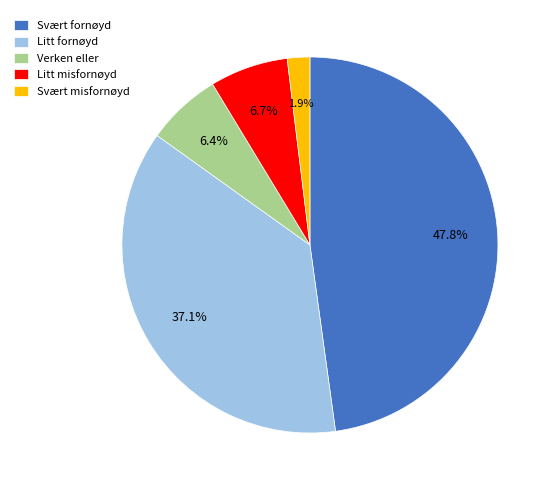

Which slice is the largest?

Svært fornøyd